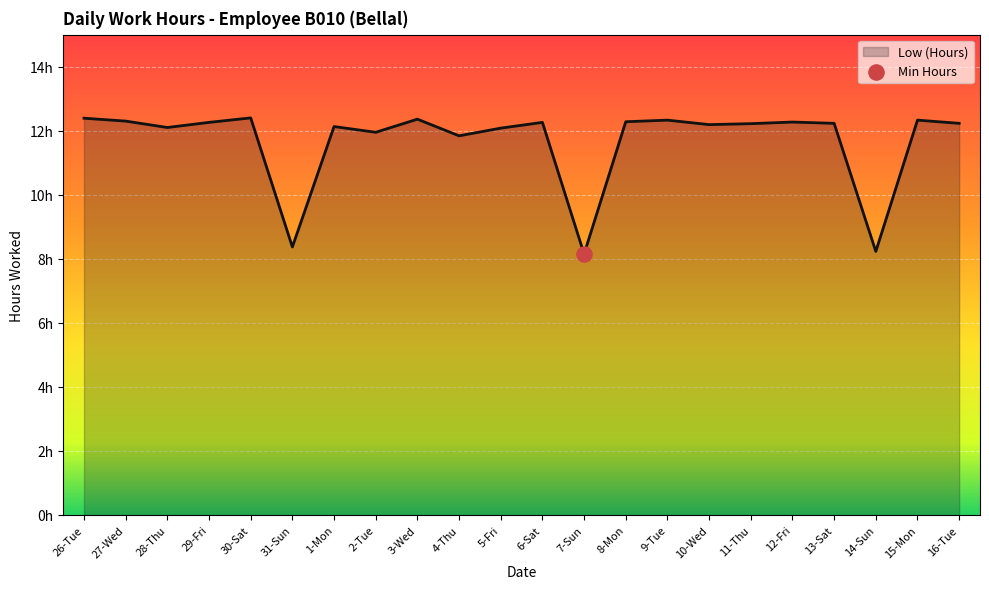

What is the ratio of the value at 31-Sun to the value at 15-Mon?

0.7